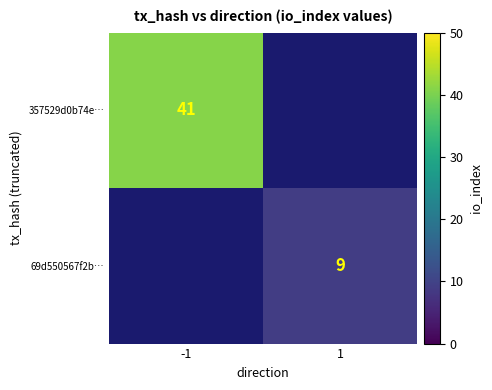

What is the greatest value displayed?

41.0